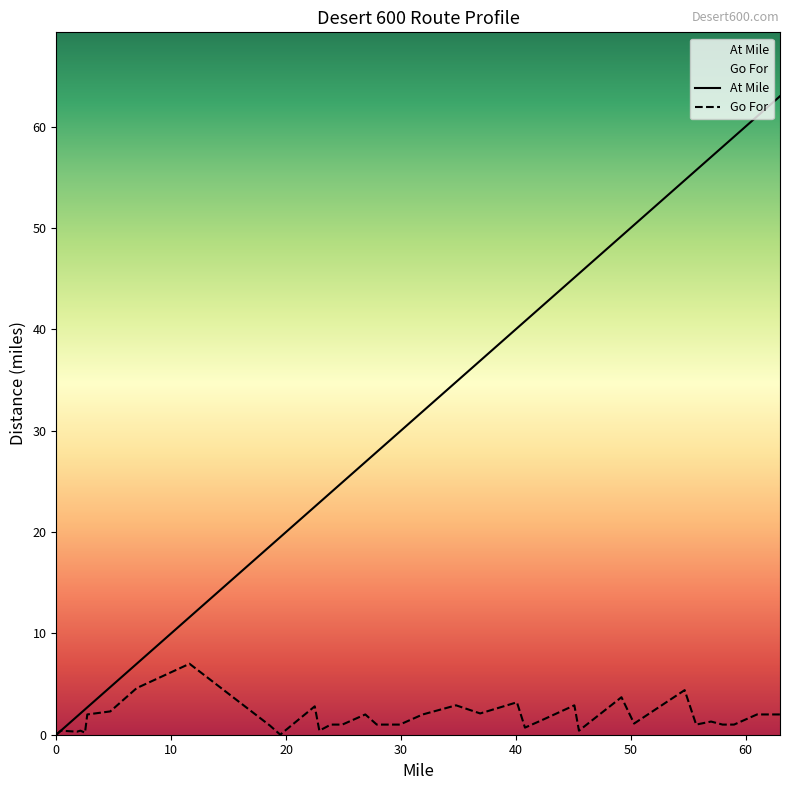

What position from the left is 2.1?

4